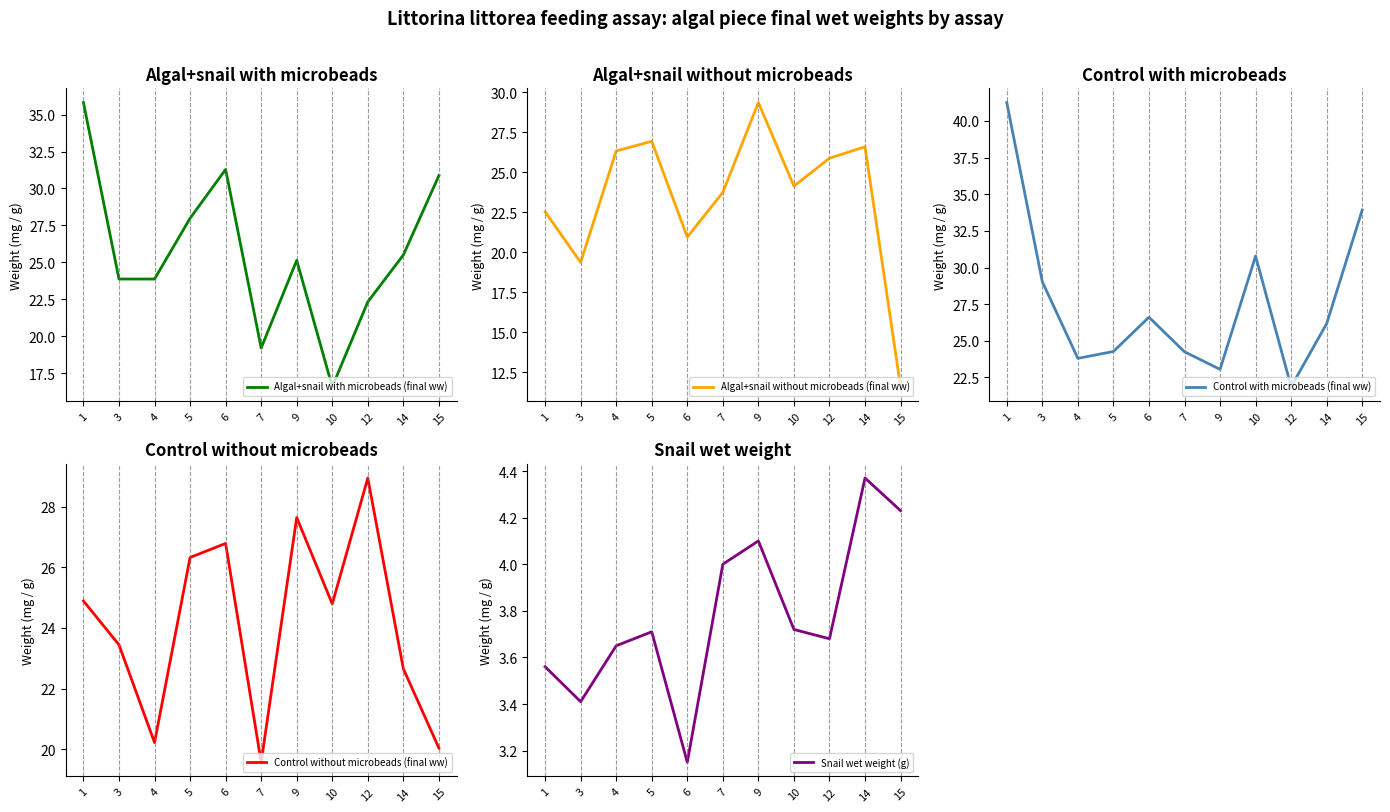

What is the average value of the Control with microbeads (final ww) series?

27.7